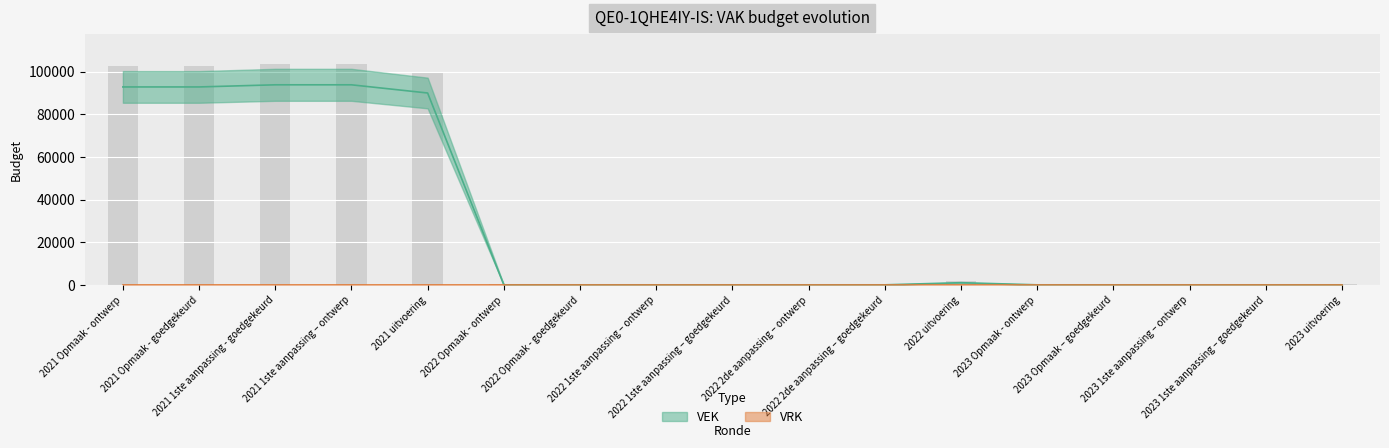

Is it true that the value at 2022 Opmaak - ontwerp is 0?

True